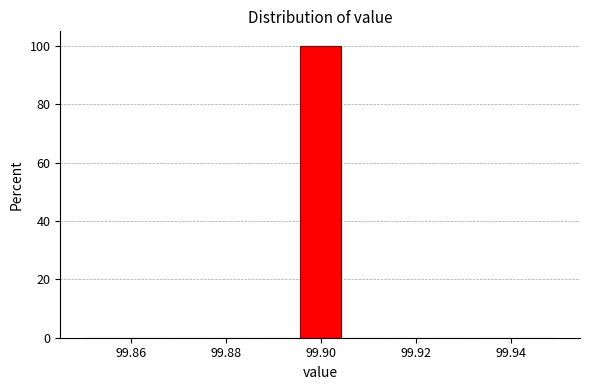

How tall is the bar that spans 99.896 to 99.904 on the x-axis? Neither the bar edges nor the heights are printed on the chart, so give them approximately, as read against the axes.

100